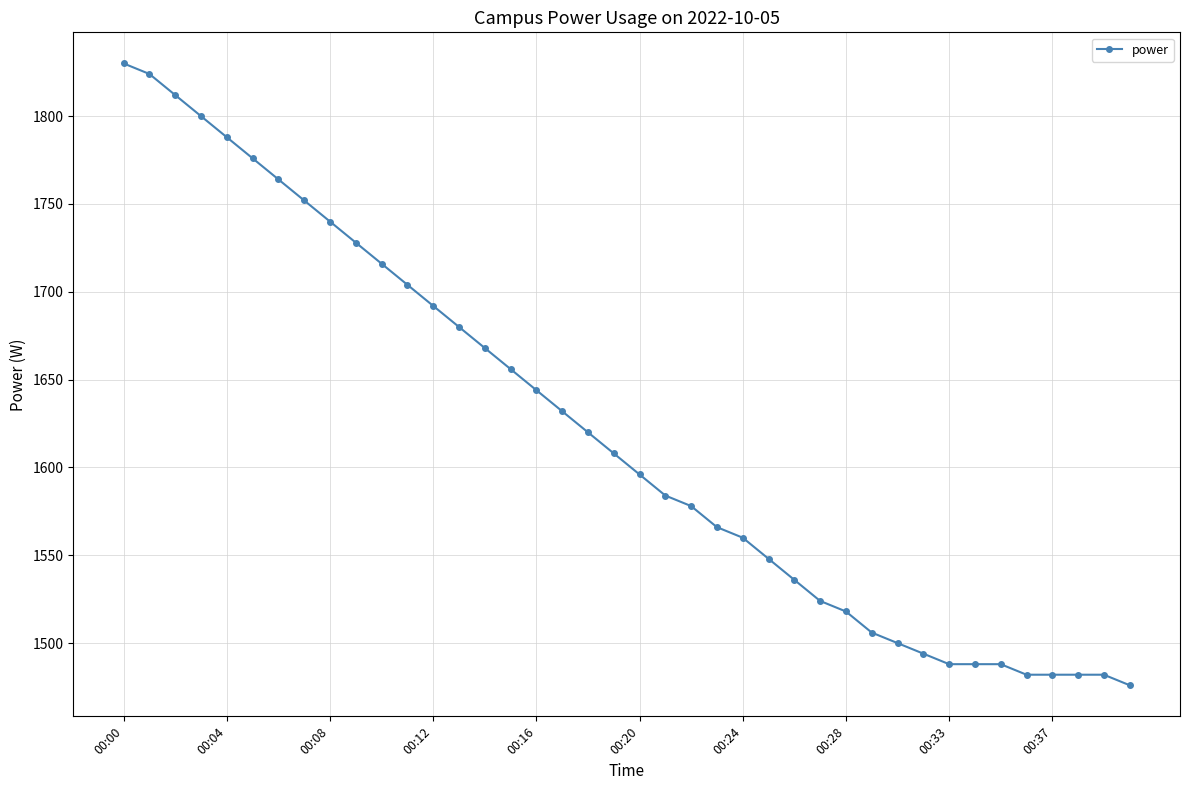

What is the sum of all values?

64812